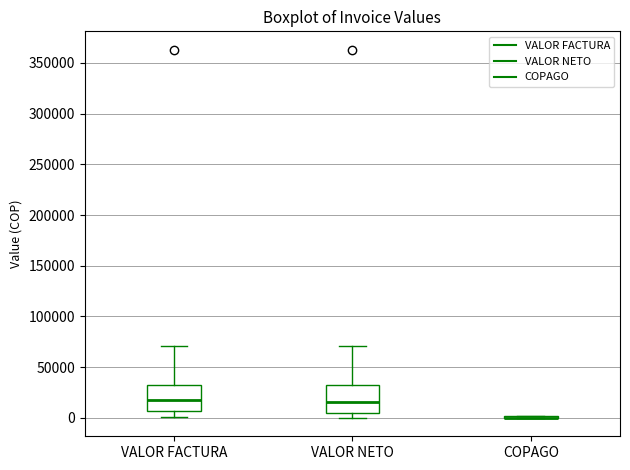

Reading left to right, transcribe this box plot: for each box, give where its median line is, the range the box spans, and where its two whiskers end, as read against the y-axis. The values are not printed on the chart, so give them approximately, as read against the axis.

VALOR FACTURA: median 20000, box 5000 to 35000, whiskers 0 to 70000
VALOR NETO: median 15000, box 5000 to 35000, whiskers 0 to 70000
COPAGO: box collapsed to a line at 0, whiskers 0 to 0